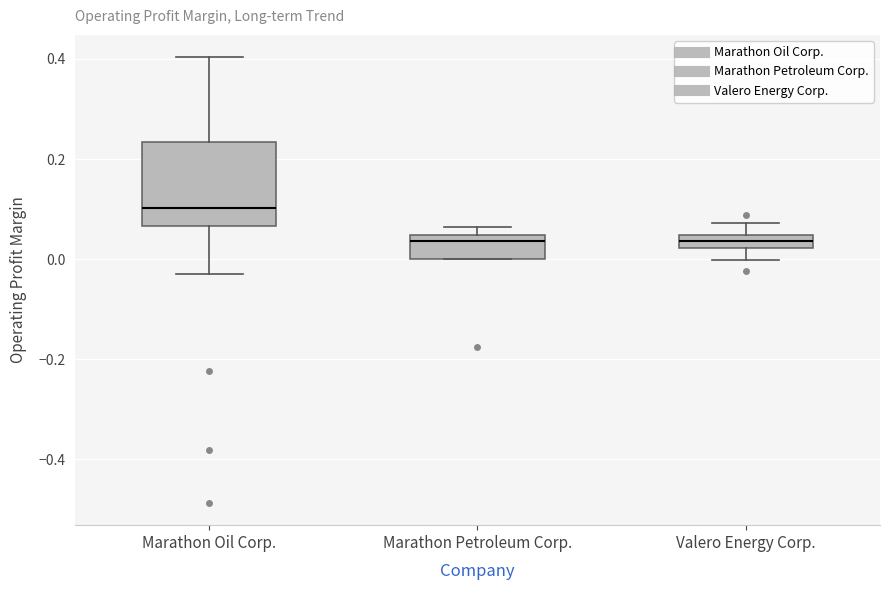

Comparing the boxes themselves (not the whiskers), which one is the tallest?

Marathon Oil Corp.